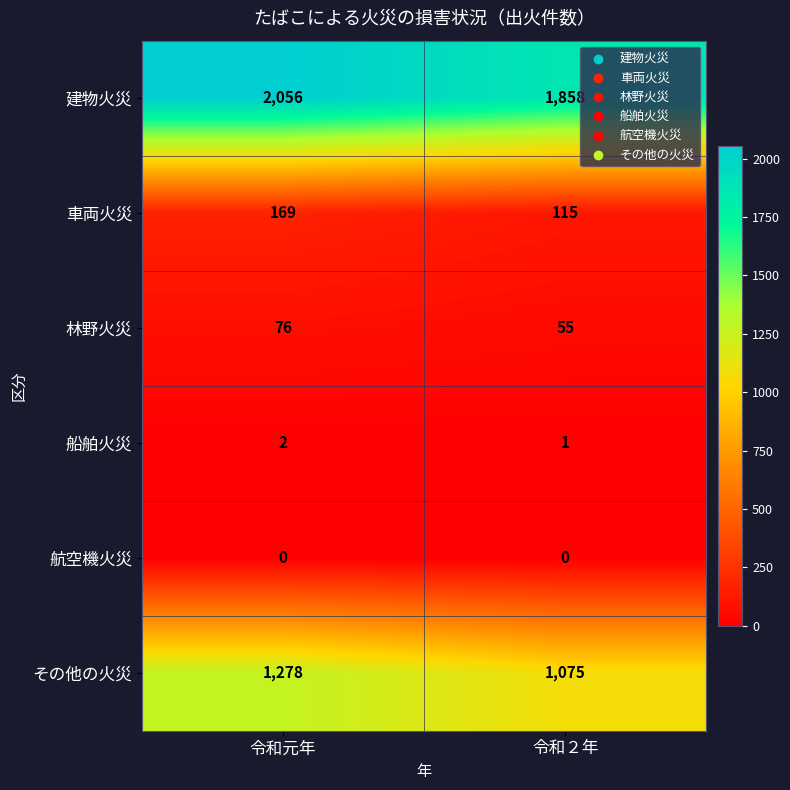

Reading left to right, extract all data points from this chart.

建物火災: 令和元年=2056	令和２年=1858
車両火災: 令和元年=169	令和２年=115
林野火災: 令和元年=76	令和２年=55
船舶火災: 令和元年=2	令和２年=1
航空機火災: 令和元年=0	令和２年=0
その他の火災: 令和元年=1278	令和２年=1075